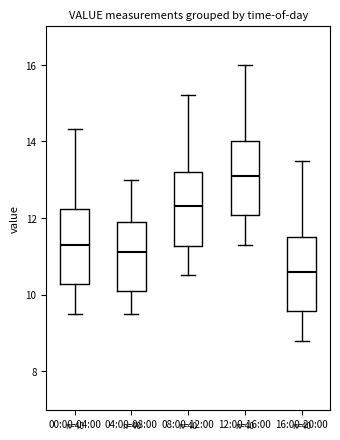

Which box's median line is the highest?

12:00-16:00